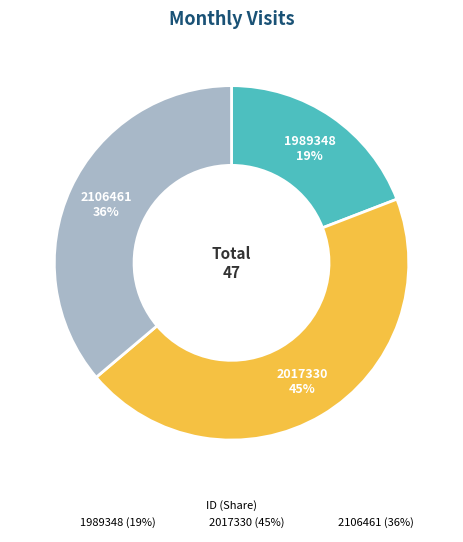

To the nearest percent, what is the average slice percentage?

33%